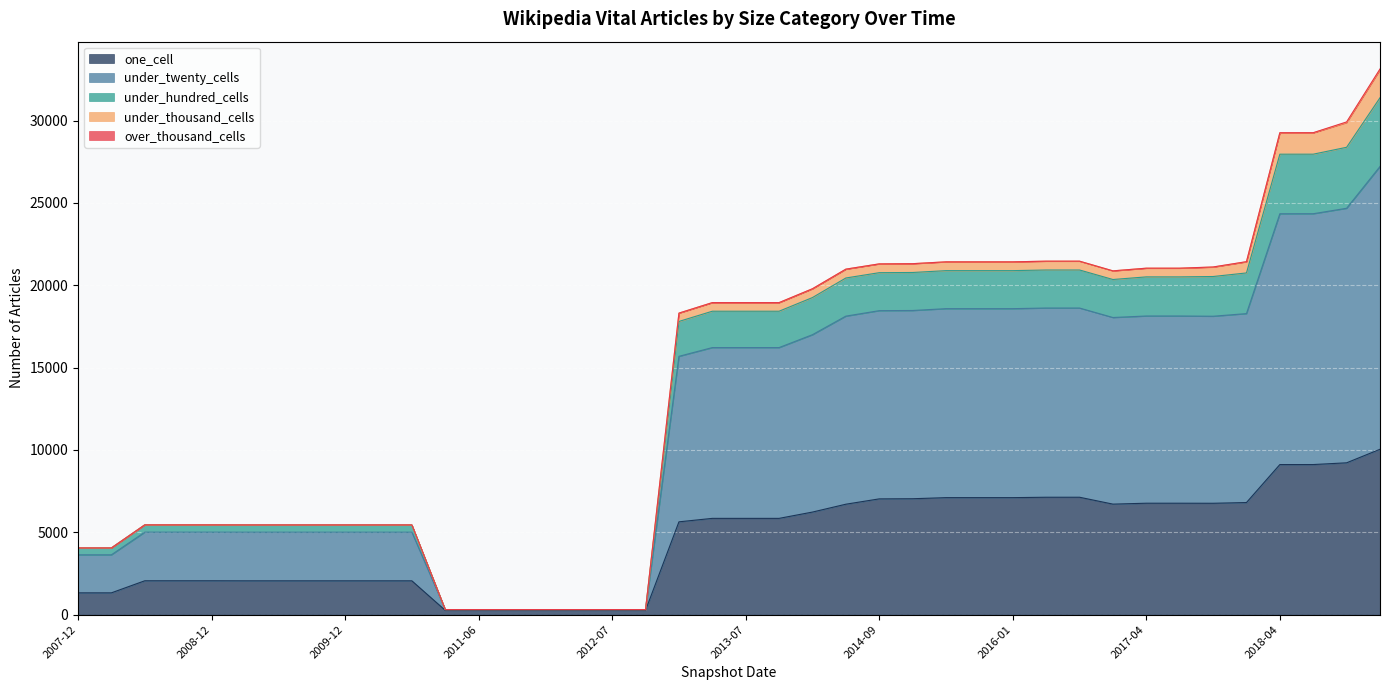

Which series changed the most between 2009-12 and 2012-03?

under_twenty_cells